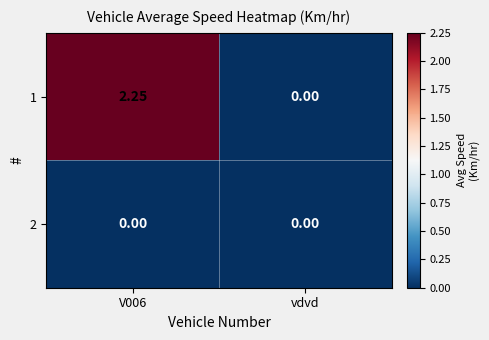

Is the value of 2 at V006 greater than the value of 1 at V006?

No